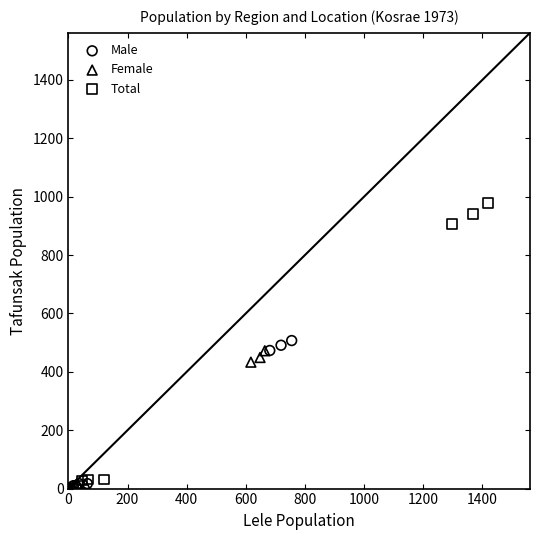

Which series reaches the maximum Y coordinate?

Total